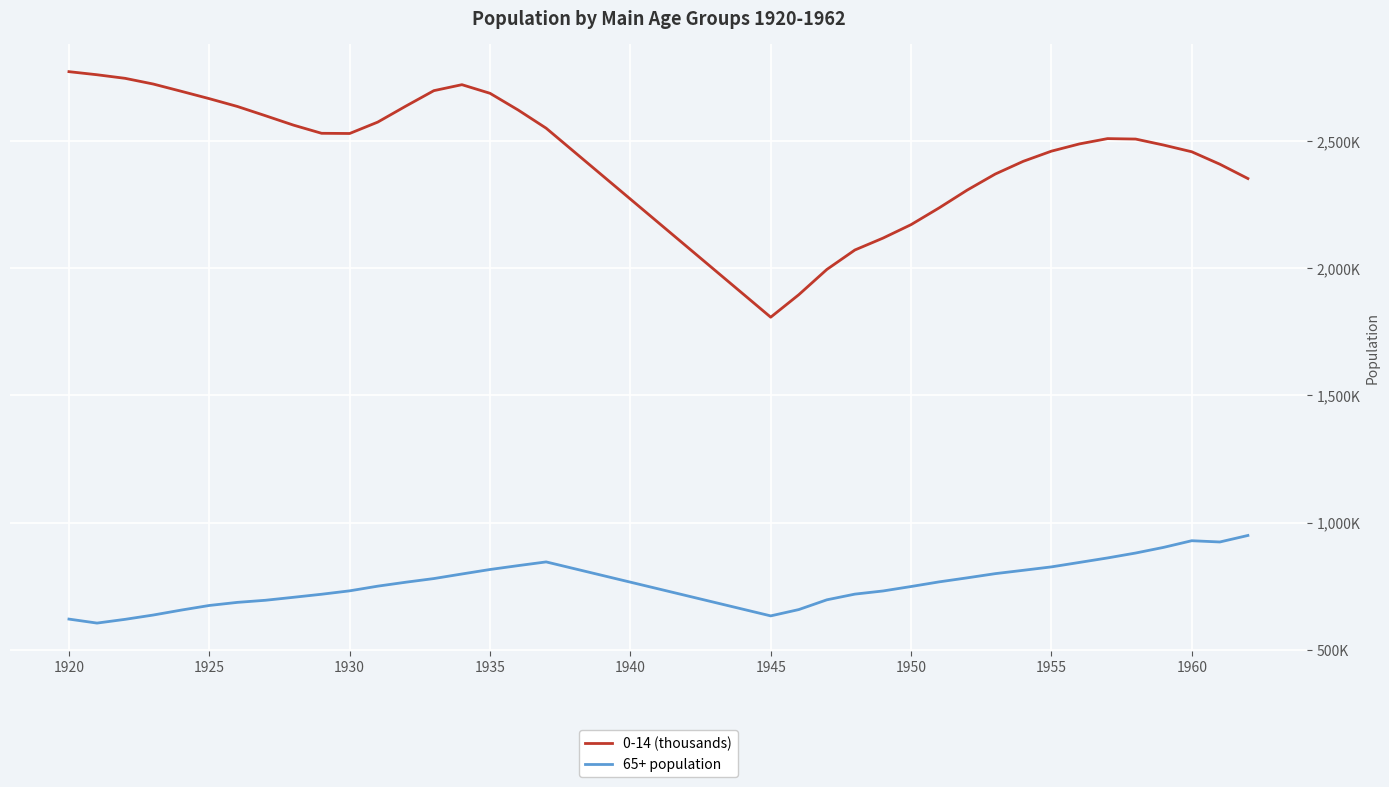

Does the chart display data point markers on the line(s)?

No